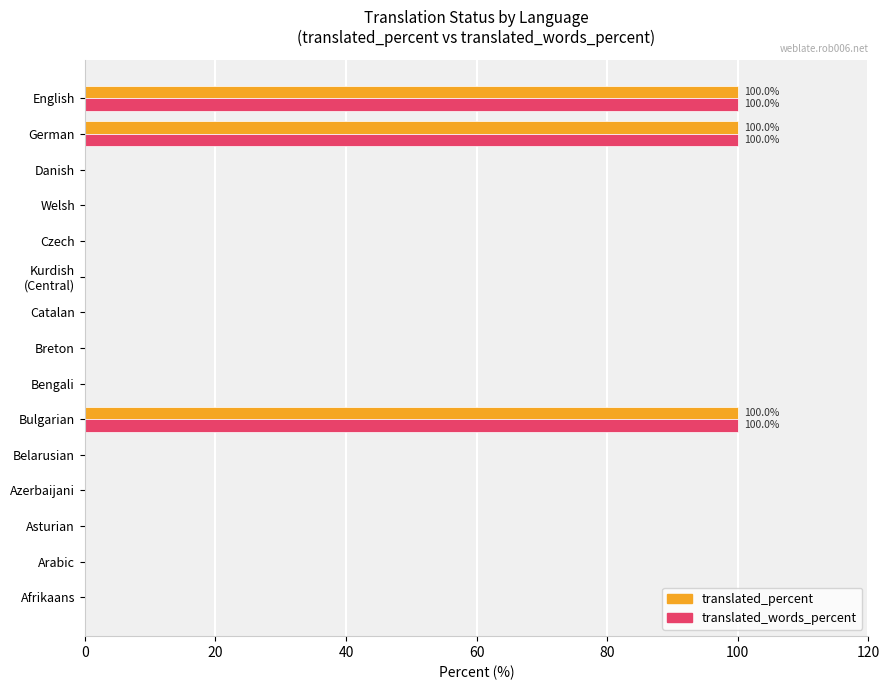

What is the sum of all translated_words_percent values?

300